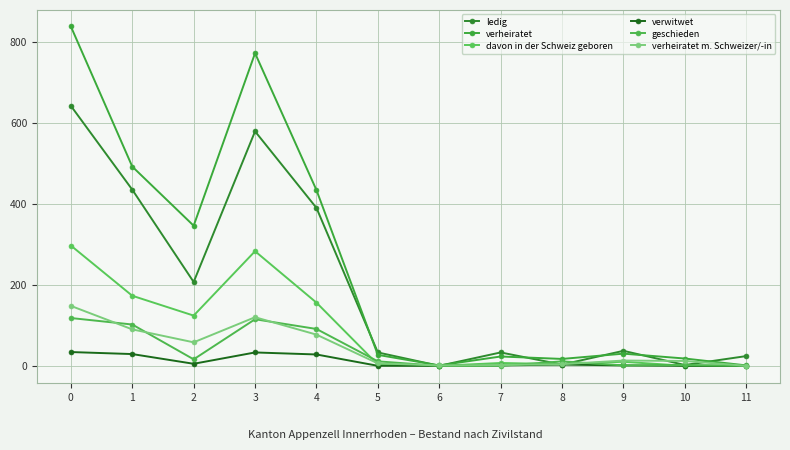

List the series in order of their peak value, lowest first.

verwitwet, geschieden, verheiratet m. Schweizer/-in, davon in der Schweiz geboren, ledig, verheiratet